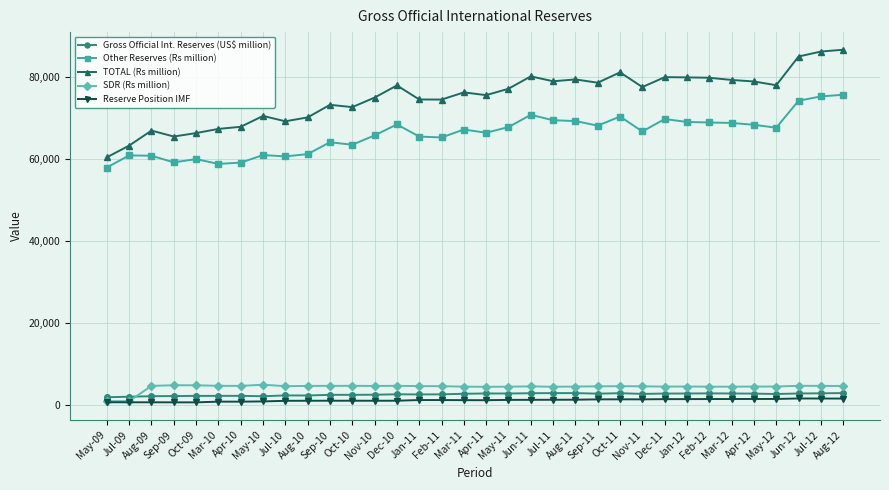

What is the value of the Gross Official Int. Reserves (US$ million) point at the 10th from the left?

2308.2